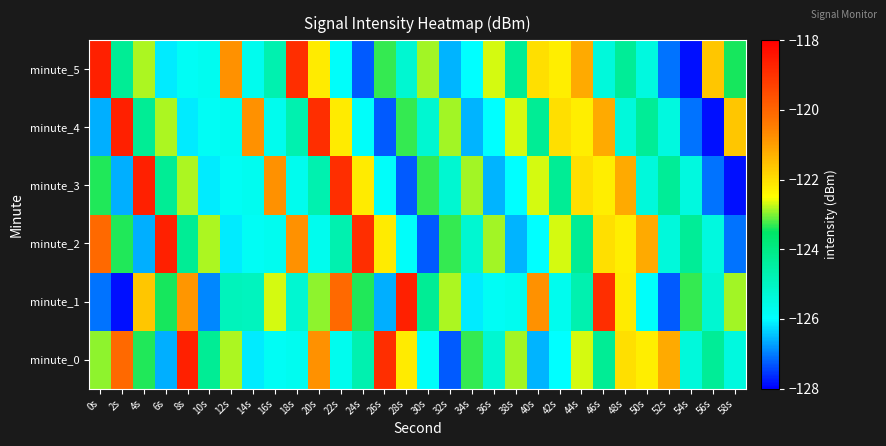

Reading left to right, list all the values displayed in this chart.

minute_0: 0s=-122.9	2s=-120.1	4s=-123.4	6s=-126.6	8s=-118.7	10s=-124.3	12s=-122.8	14s=-126.2	16s=-125.8	18s=-125.7	20s=-120.8	22s=-125.7	24s=-124.7	26s=-118.9	28s=-122.2	30s=-125.9	32s=-127.3	34s=-123.3	36s=-125.2	38s=-122.9	40s=-126.6	42s=-126.0	44s=-122.7	46s=-124.3	48s=-122.0	50s=-122.3	52s=-121.2	54s=-125.4	56s=-124.3	58s=-125.5
minute_1: 0s=-127.1	2s=-127.9	4s=-121.6	6s=-123.4	8s=-120.9	10s=-126.9	12s=-124.9	14s=-124.9	16s=-122.7	18s=-125.2	20s=-122.9	22s=-120.1	24s=-123.4	26s=-126.6	28s=-118.7	30s=-124.3	32s=-122.8	34s=-126.2	36s=-125.8	38s=-125.7	40s=-120.8	42s=-125.7	44s=-124.7	46s=-118.9	48s=-122.2	50s=-125.9	52s=-127.3	54s=-123.3	56s=-125.2	58s=-122.9
minute_2: 0s=-120.1	2s=-123.4	4s=-126.6	6s=-118.7	8s=-124.3	10s=-122.8	12s=-126.2	14s=-125.8	16s=-125.7	18s=-120.8	20s=-125.7	22s=-124.7	24s=-118.9	26s=-122.2	28s=-125.9	30s=-127.3	32s=-123.3	34s=-125.2	36s=-122.9	38s=-126.6	40s=-126.0	42s=-122.7	44s=-124.3	46s=-122.0	48s=-122.3	50s=-121.2	52s=-125.4	54s=-124.3	56s=-125.5	58s=-127.1
minute_3: 0s=-123.4	2s=-126.6	4s=-118.7	6s=-124.3	8s=-122.8	10s=-126.2	12s=-125.8	14s=-125.7	16s=-120.8	18s=-125.7	20s=-124.7	22s=-118.9	24s=-122.2	26s=-125.9	28s=-127.3	30s=-123.3	32s=-125.2	34s=-122.9	36s=-126.6	38s=-126.0	40s=-122.7	42s=-124.3	44s=-122.0	46s=-122.3	48s=-121.2	50s=-125.4	52s=-124.3	54s=-125.5	56s=-127.1	58s=-127.9
minute_4: 0s=-126.6	2s=-118.7	4s=-124.3	6s=-122.8	8s=-126.2	10s=-125.8	12s=-125.7	14s=-120.8	16s=-125.7	18s=-124.7	20s=-118.9	22s=-122.2	24s=-125.9	26s=-127.3	28s=-123.3	30s=-125.2	32s=-122.9	34s=-126.6	36s=-126.0	38s=-122.7	40s=-124.3	42s=-122.0	44s=-122.3	46s=-121.2	48s=-125.4	50s=-124.3	52s=-125.5	54s=-127.1	56s=-127.9	58s=-121.6
minute_5: 0s=-118.7	2s=-124.3	4s=-122.8	6s=-126.2	8s=-125.8	10s=-125.7	12s=-120.8	14s=-125.7	16s=-124.7	18s=-118.9	20s=-122.2	22s=-125.9	24s=-127.3	26s=-123.3	28s=-125.2	30s=-122.9	32s=-126.6	34s=-126.0	36s=-122.7	38s=-124.3	40s=-122.0	42s=-122.3	44s=-121.2	46s=-125.4	48s=-124.3	50s=-125.5	52s=-127.1	54s=-127.9	56s=-121.6	58s=-123.4